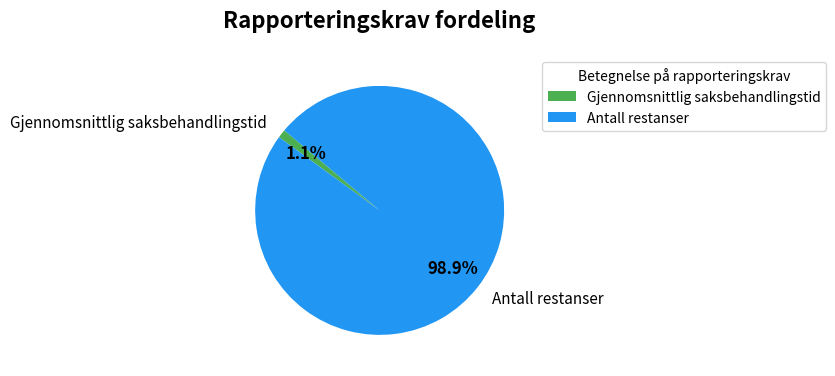

To the nearest percent, what is the difference between the largest and smallest slice percentages?

98%